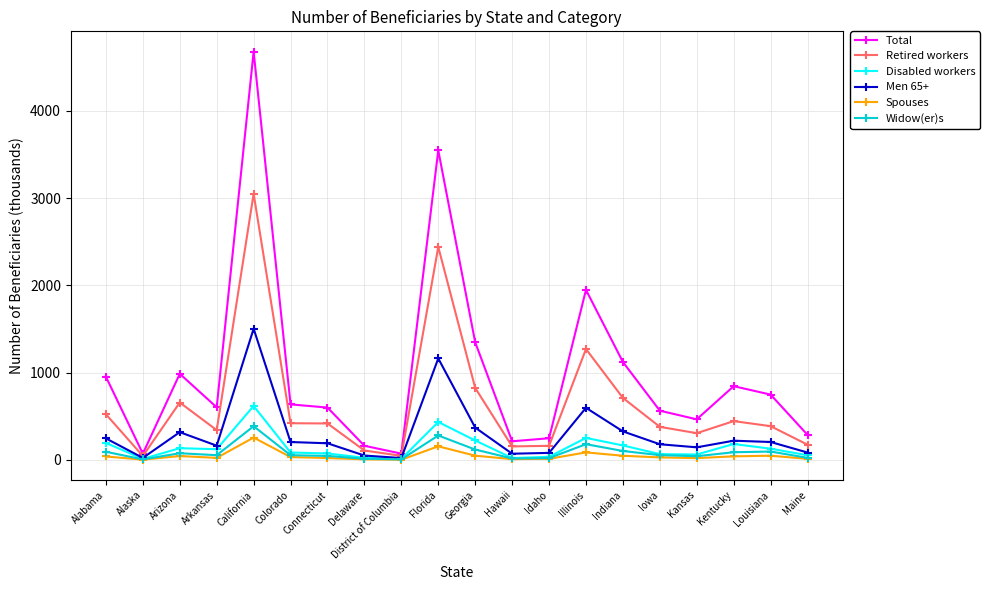

Count the number of categories in the chart.

20